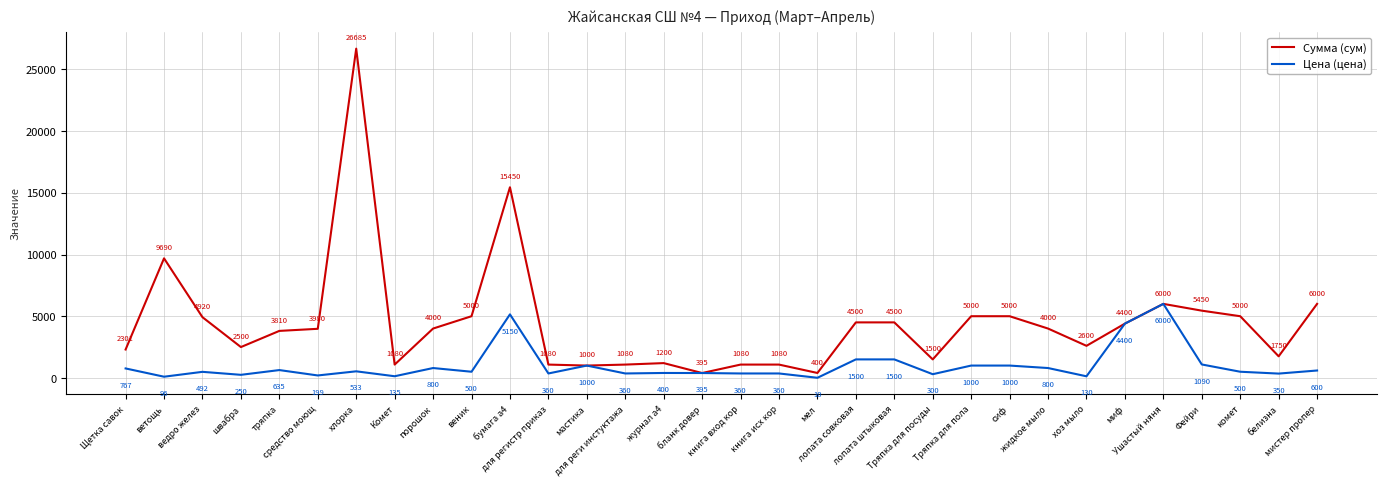

What is the difference between the Сумма (сум) values at мистер пропер and сиф?

1000.0